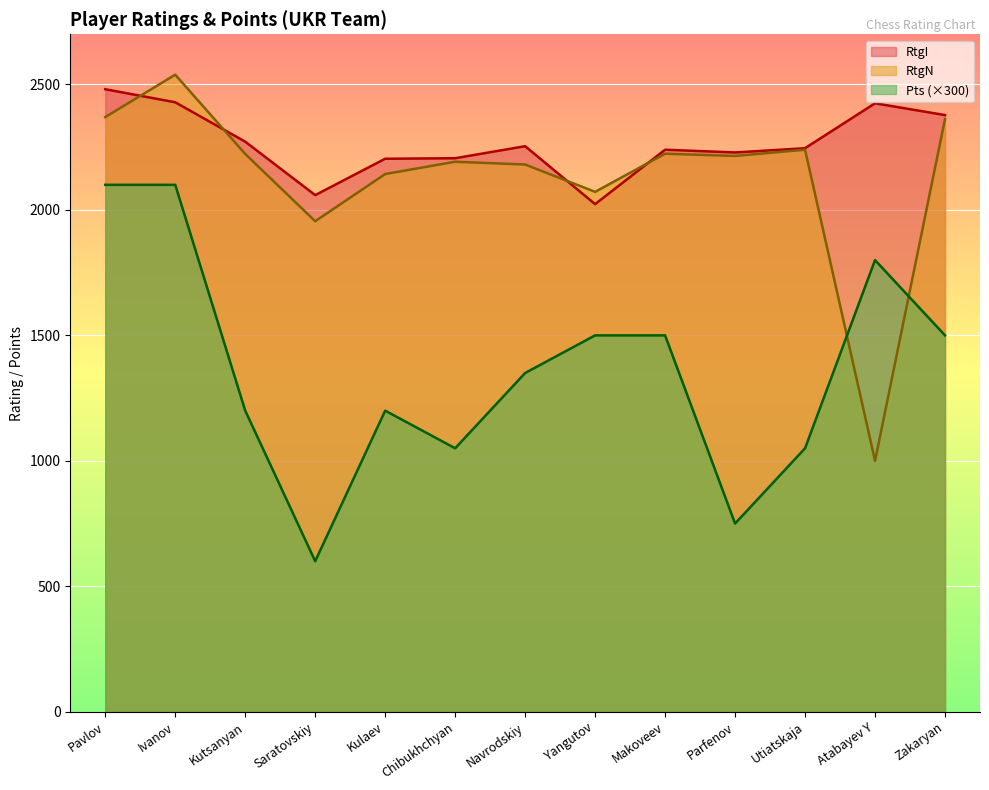

Rank the series at Chibukhchyan from highest to lowest value.

RtgI, RtgN, Pts